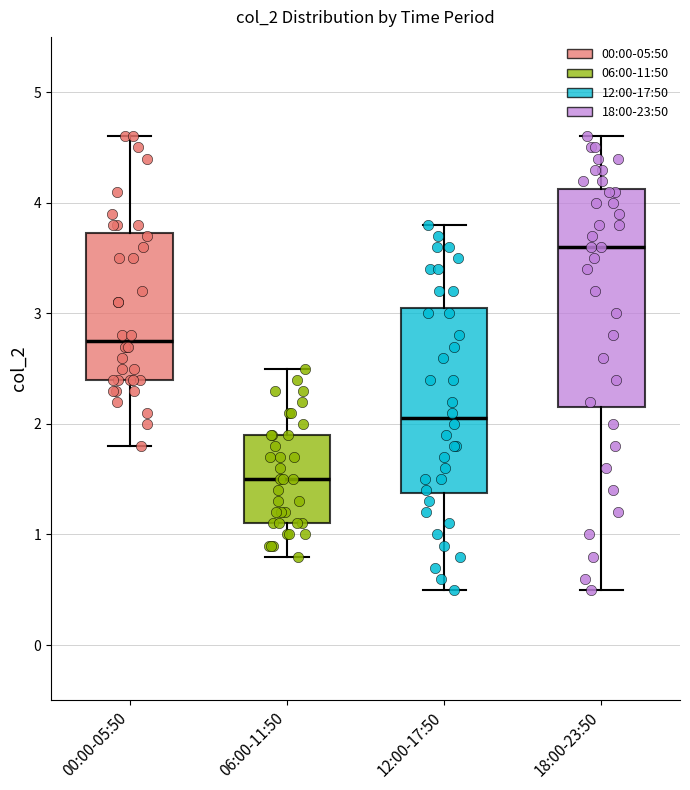

Reading left to right, transcribe this box plot: for each box, give where its median line is, the range the box spans, and where its two whiskers end, as read against the y-axis. The values are not printed on the chart, so give them approximately, as read against the axis.

00:00-05:50: median 2.8, box 2.4 to 3.7, whiskers 1.8 to 4.6
06:00-11:50: median 1.5, box 1.1 to 1.9, whiskers 0.8 to 2.5
12:00-17:50: median 2.1, box 1.4 to 3.1, whiskers 0.5 to 3.8
18:00-23:50: median 3.6, box 2.2 to 4.1, whiskers 0.5 to 4.6